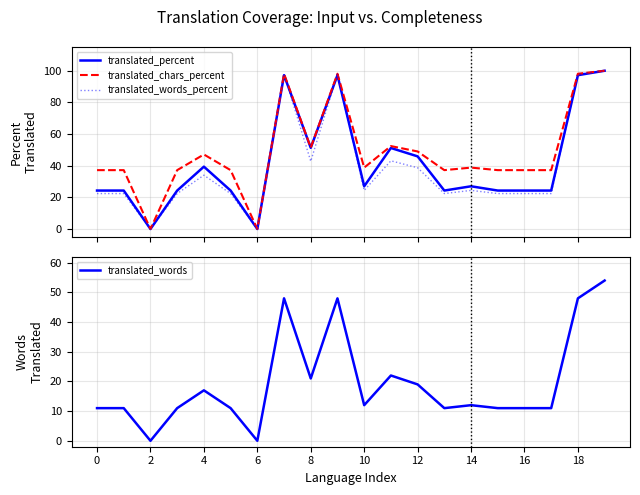

The value of translated_words at 10 is 12. True or false?

True